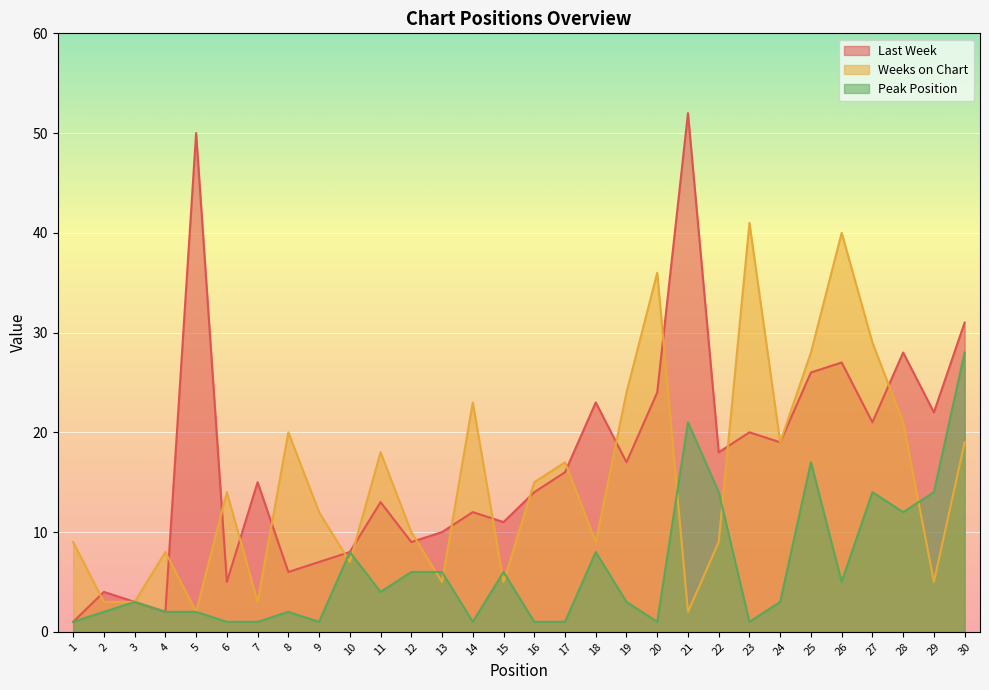

True or false: Weeks on Chart and Last Week intersect in this chart.

True